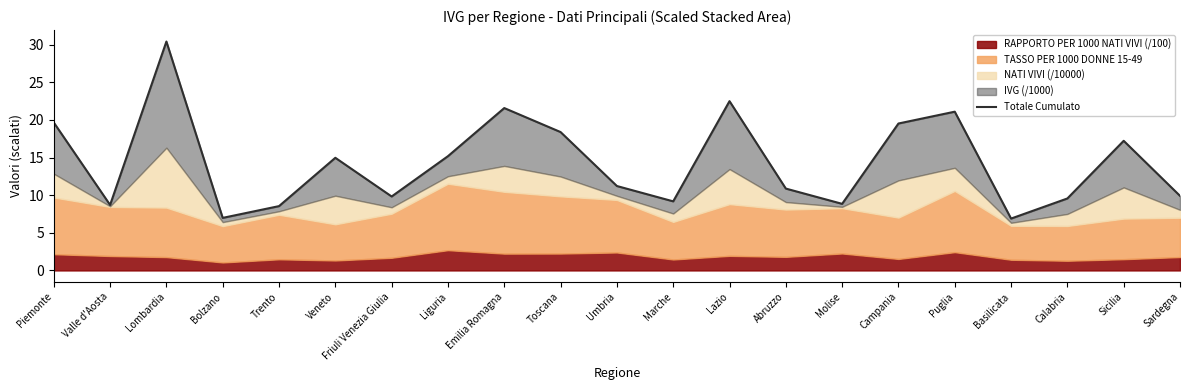

Rank the categories by value from highest to lowest.

Lombardia, Lazio, Emilia Romagna, Puglia, Piemonte, Campania, Toscana, Sicilia, Liguria, Veneto, Umbria, Abruzzo, Sardegna, Friuli Venezia Giulia, Calabria, Marche, Molise, Valle d'Aosta, Trento, Bolzano, Basilicata